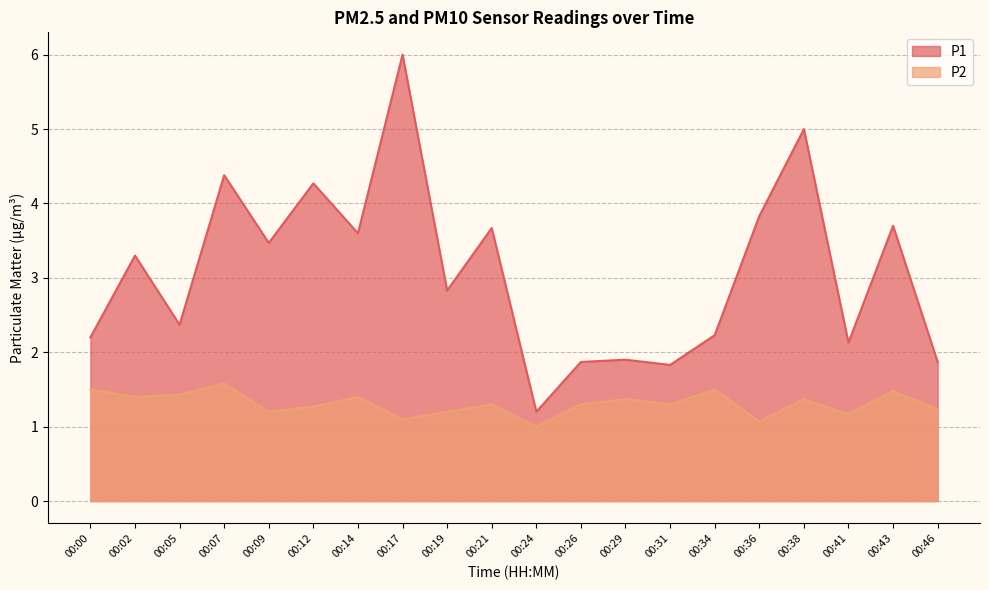

What is the difference between the maximum and second lowest values in the P1 series?

4.2